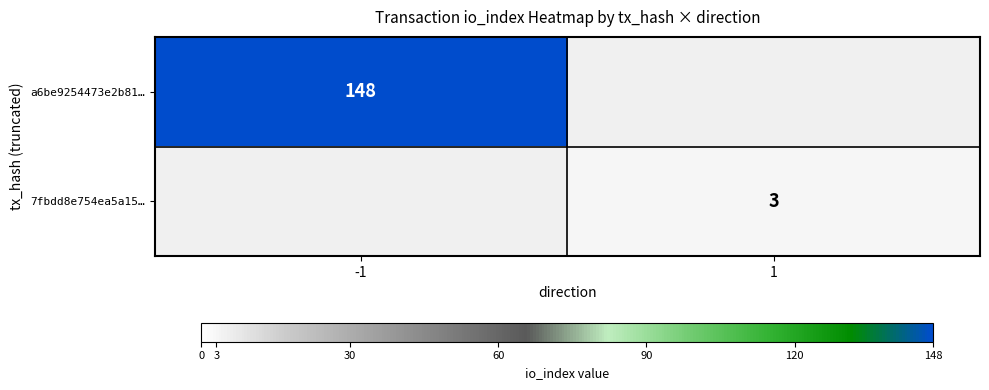

The 7fbdd8e754ea5a15… series shows 3 at 1. True or false?

True